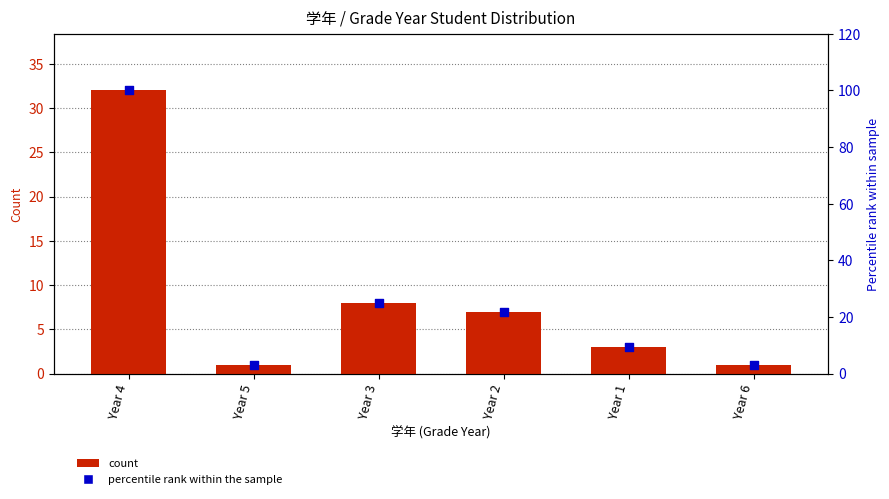

What are all the series names shown in the legend?

count, percentile rank within the sample